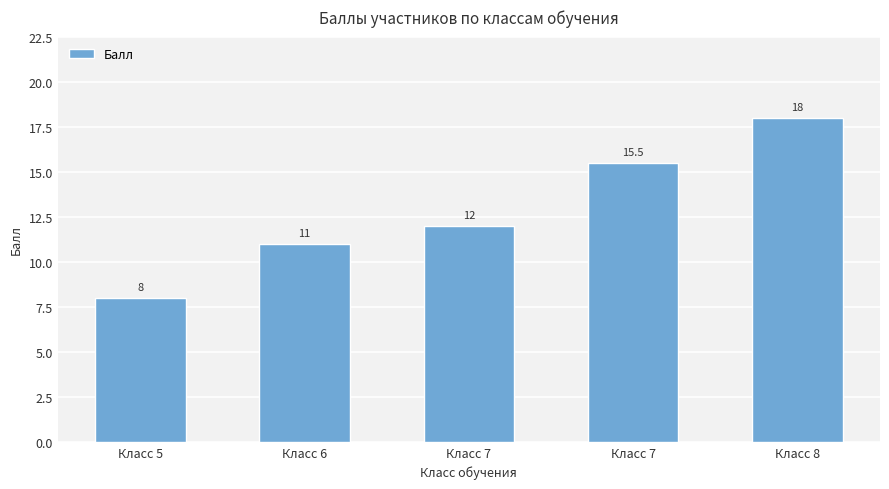

Reading left to right, transcribe all the data shown in this chart.

Класс 5=8.0	Класс 6=11.0	Класс 7=12.0	Класс 7=15.5	Класс 8=18.0